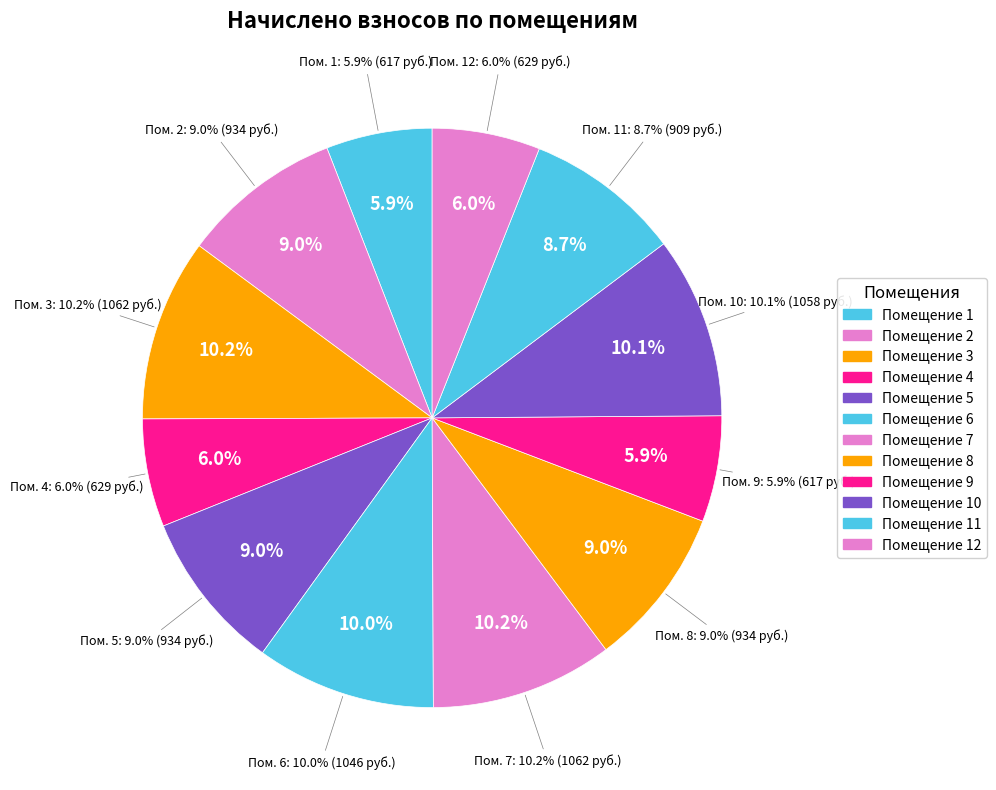

Approximately how many times larger is the value at 11 compared to 8?

1.0